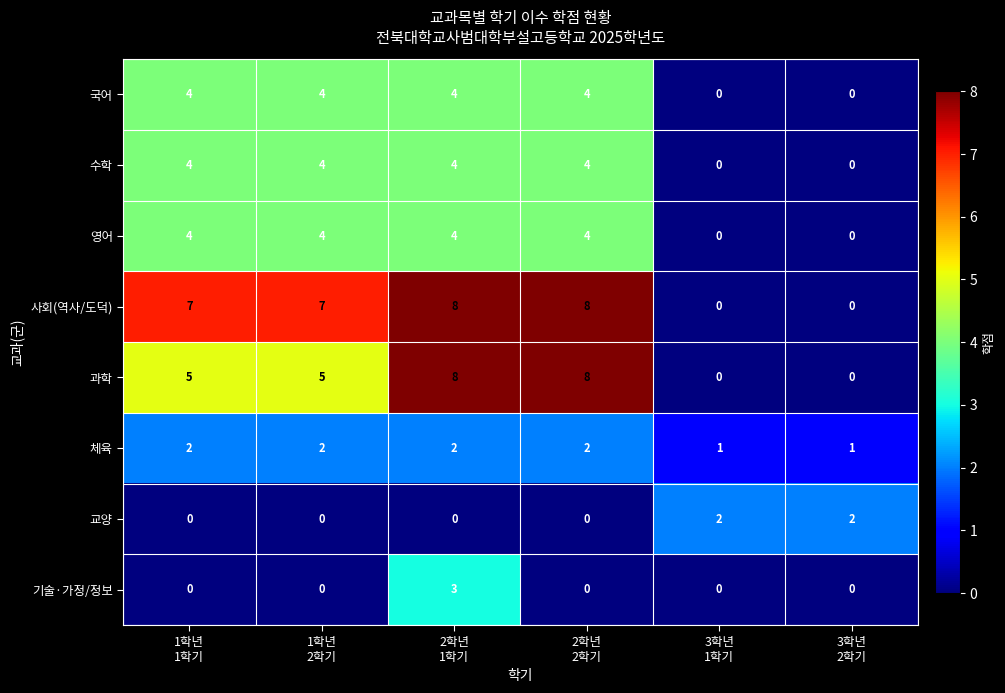

At how many categories does at least one series exceed 5?

4